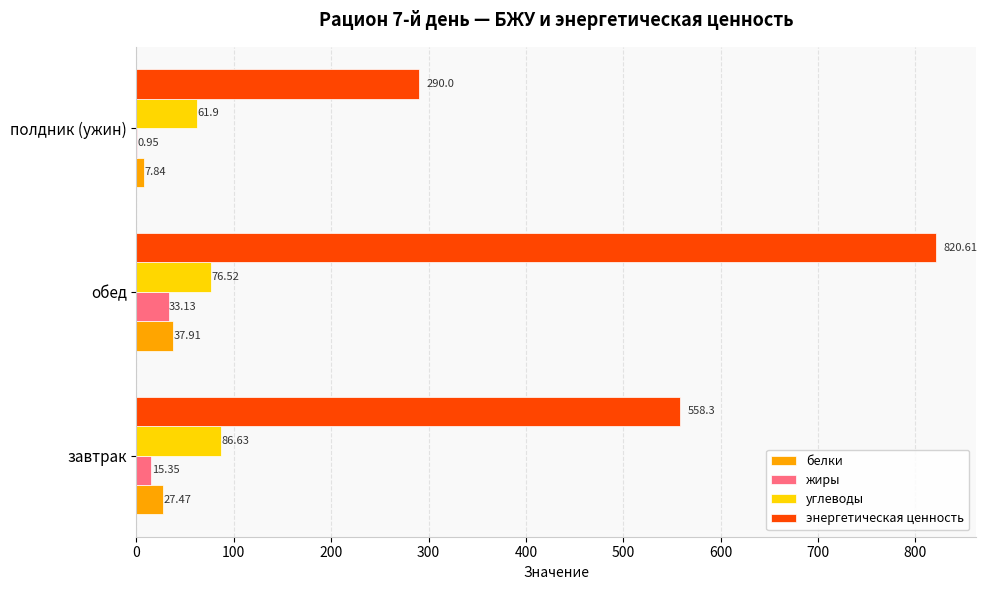

What is the sum of the белки values at полдник (ужин) and завтрак?

35.3